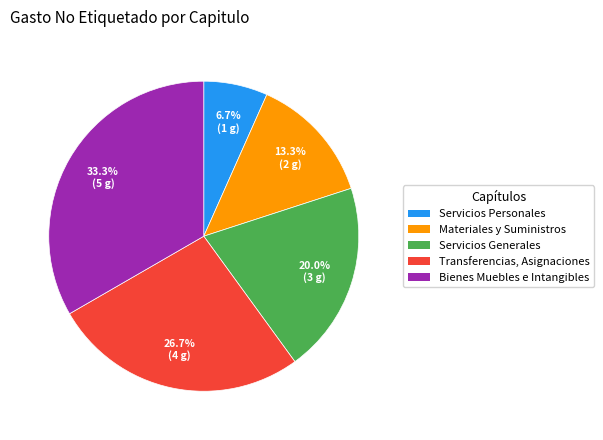

Is there a majority slice in this chart?

No